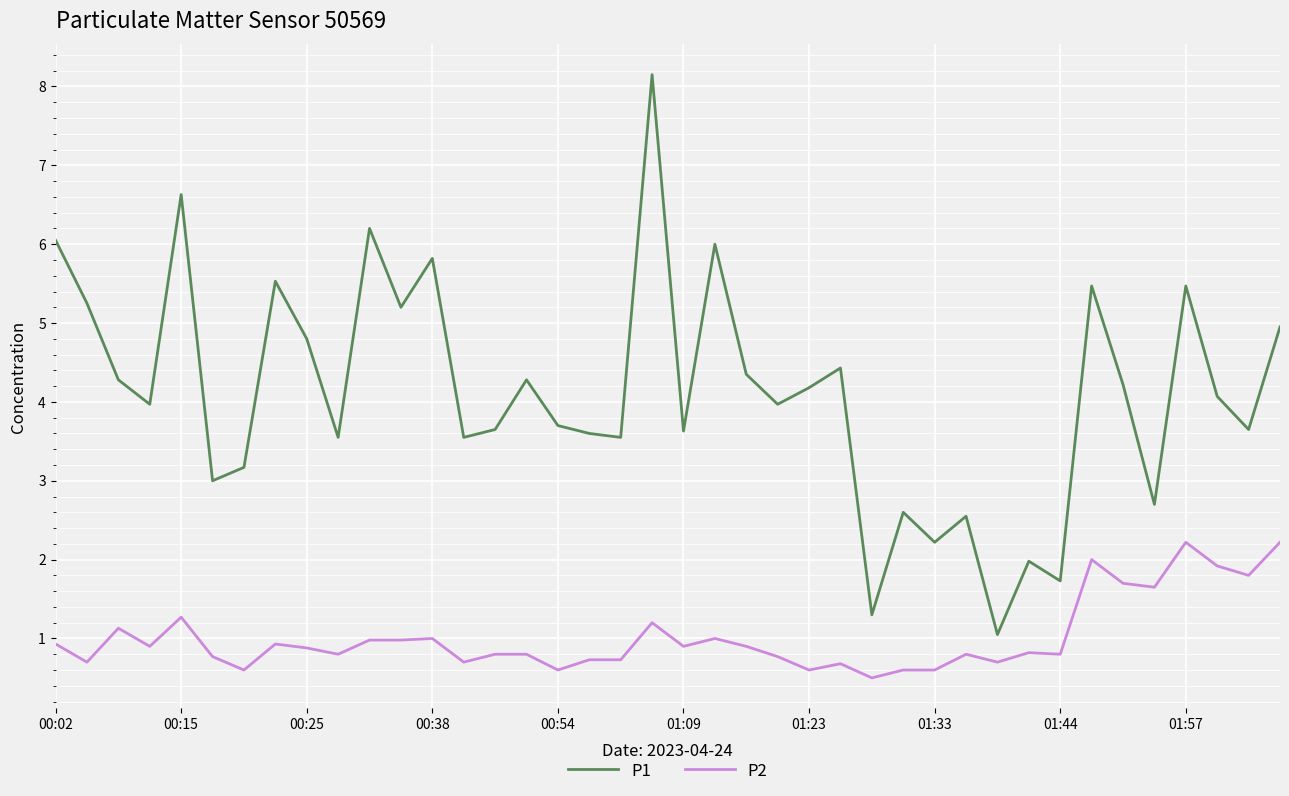

Which series has the largest total across all categories?

P1